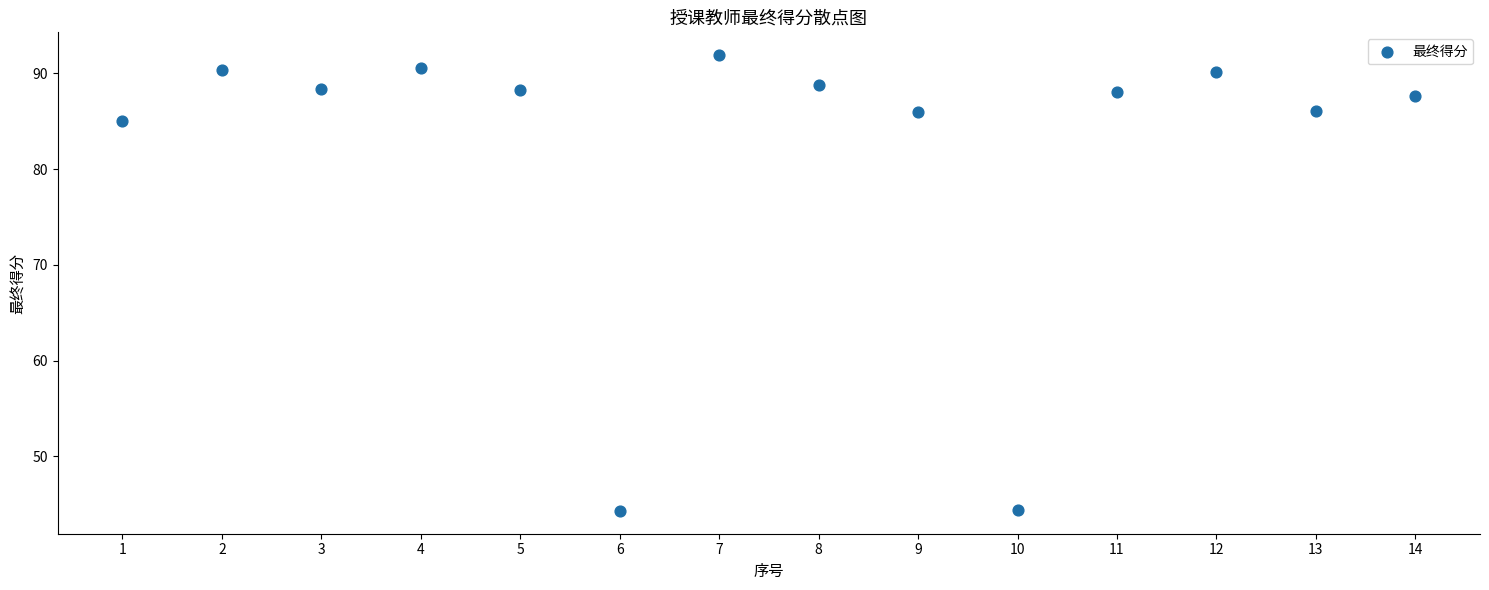

What is the range of X values (max minus min)?

13.0